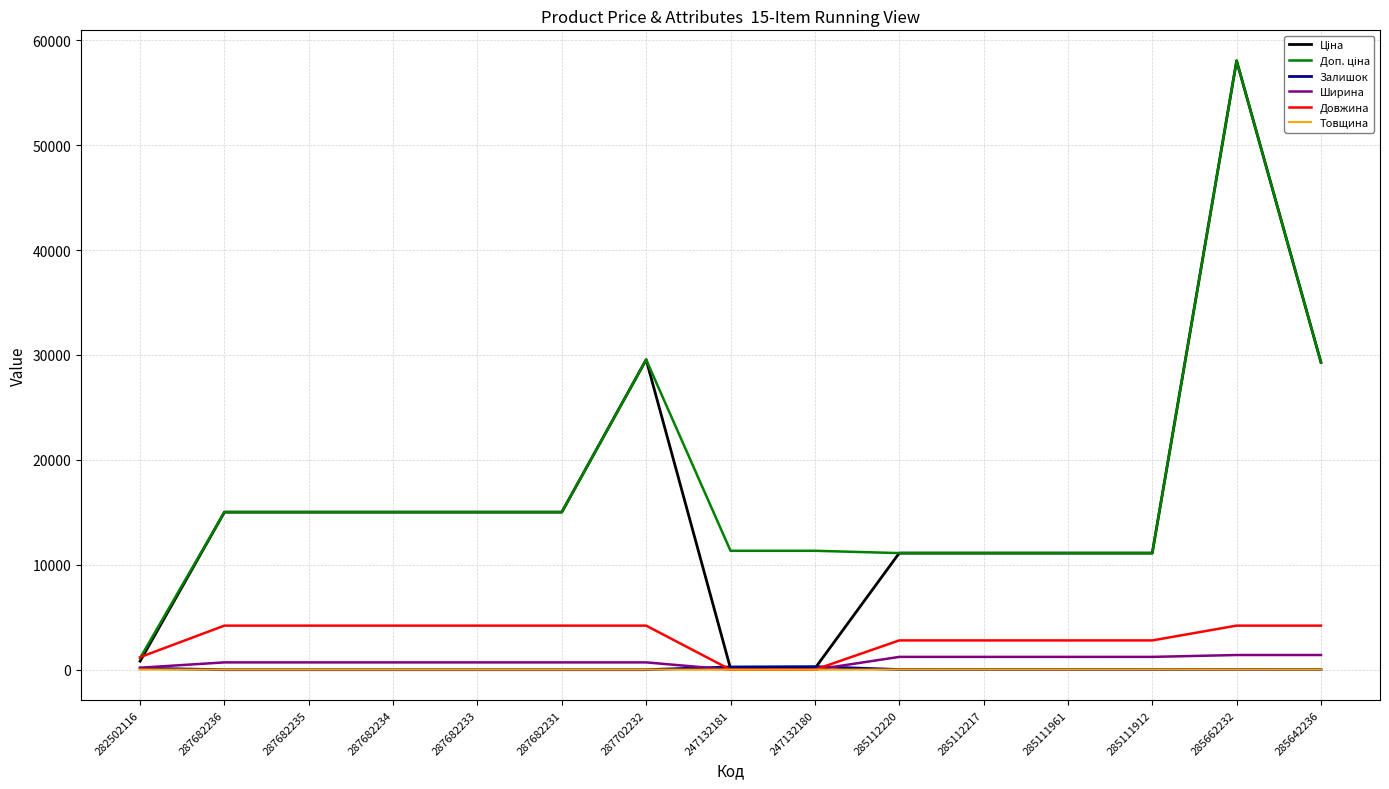

At which category is the sum across all series the highest?

285662232